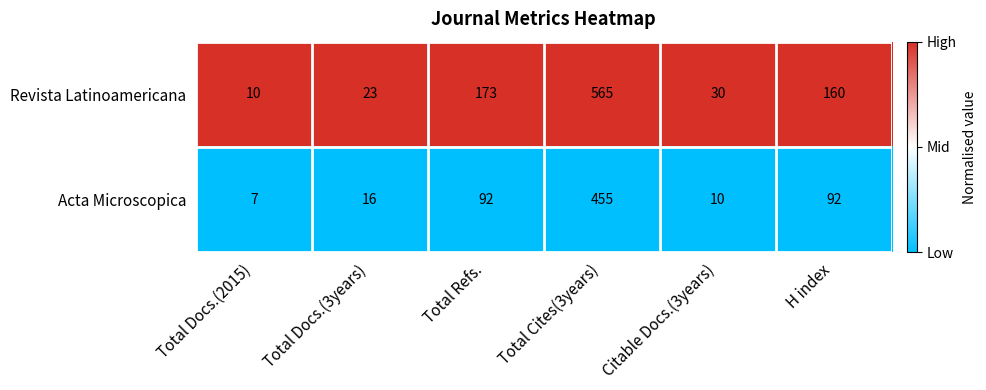

What is the difference between the highest and lowest values at Total Cites(3years)?

110